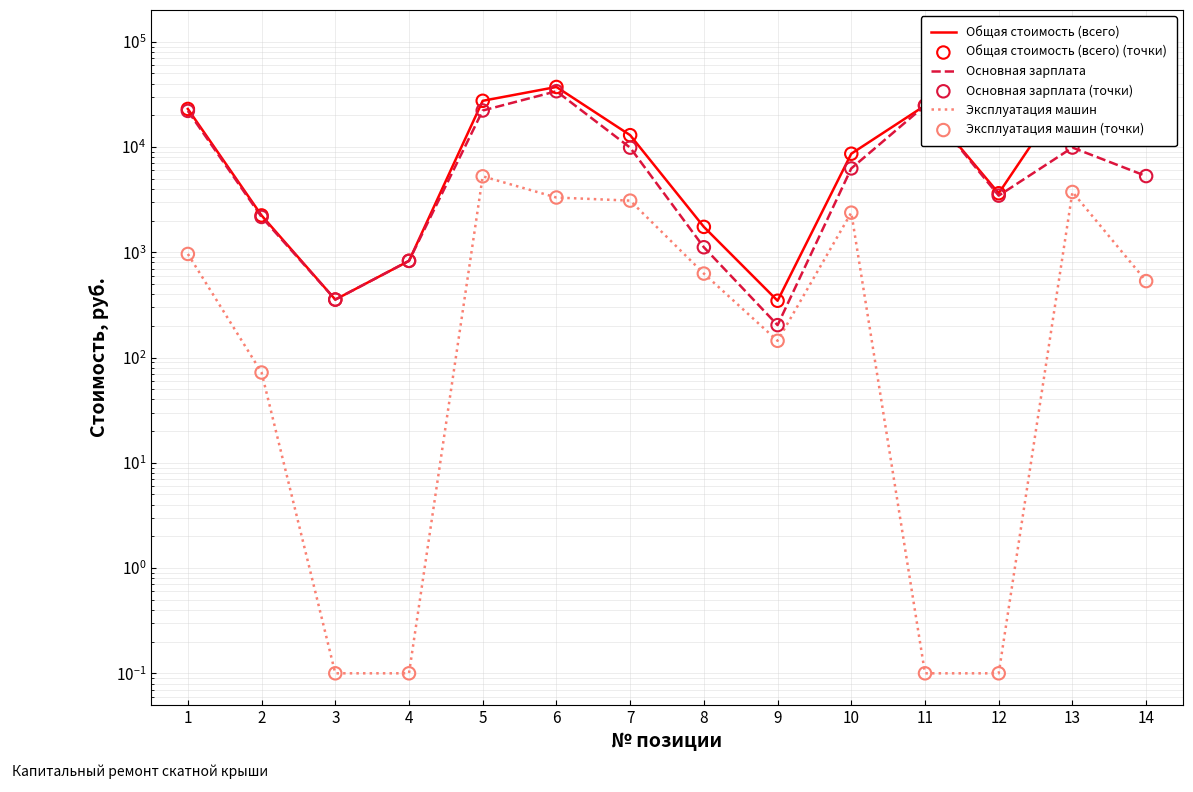

What is the total value across all series at 4?

3312.2